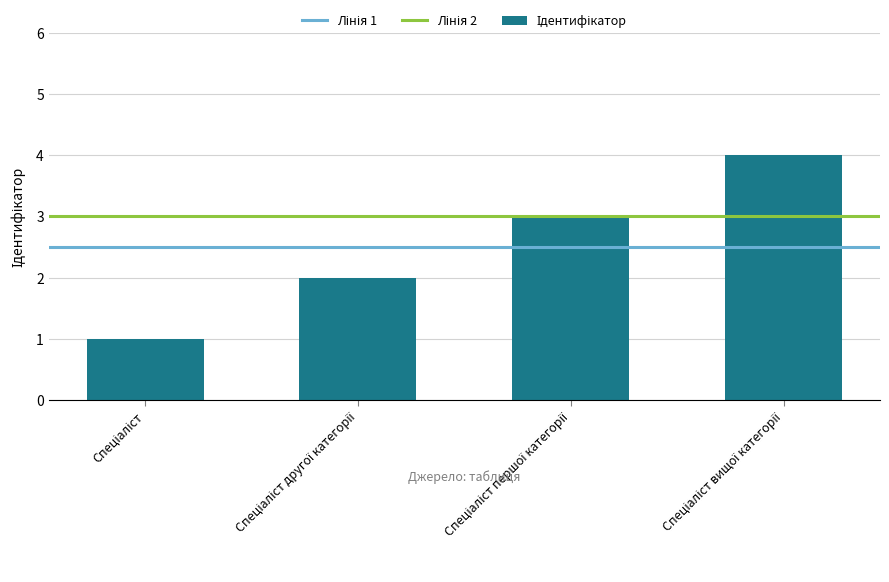

Count the values in the range 2 to 4.

3